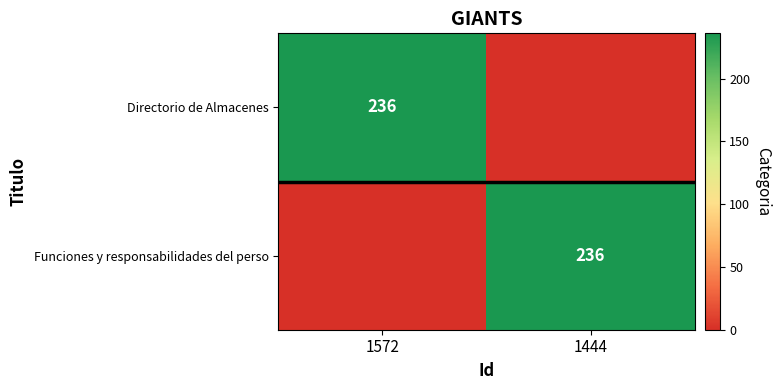

What is the greatest value displayed?

236